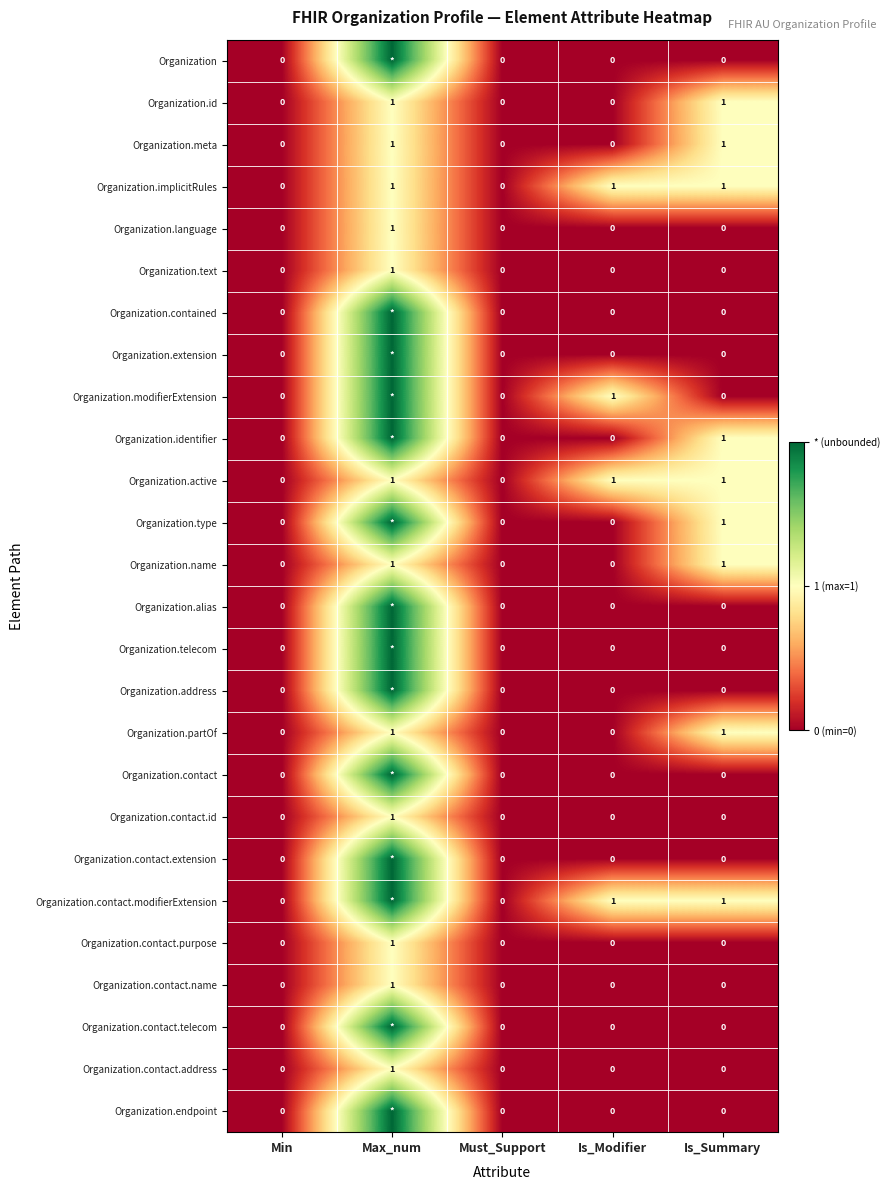

How many categories are shown in the chart?

5